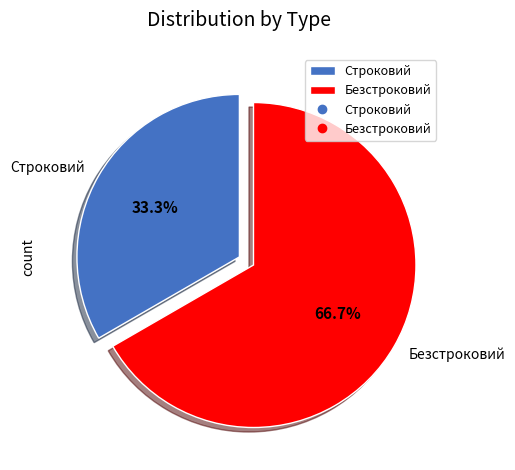

Is it true that Строковий is 26% of the pie?

False